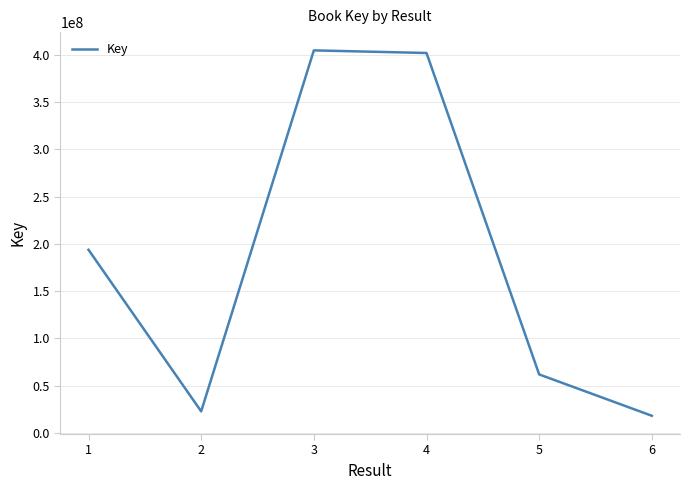

What is the change in value from 2 to 5?

+39016184